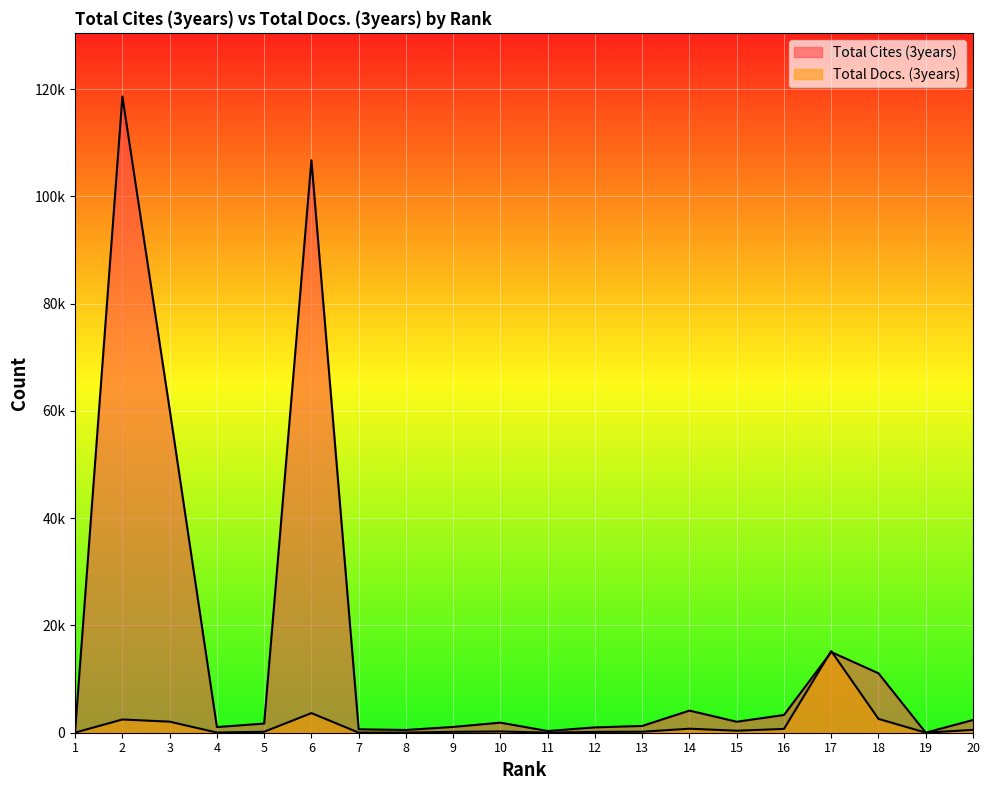

What are all the series names shown in the legend?

Total Cites (3years), Total Docs. (3years)